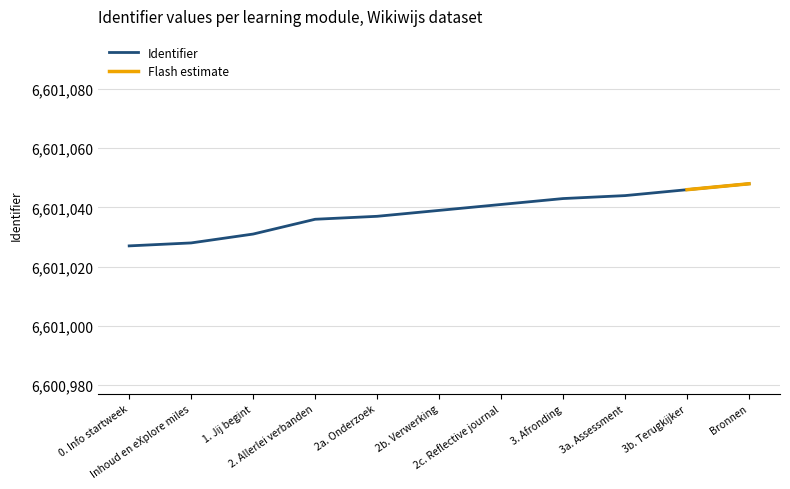

Reading left to right, list all the values displayed in this chart.

6601027	6601028	6601031	6601036	6601037	6601039	6601041	6601043	6601044	6601046	6601048